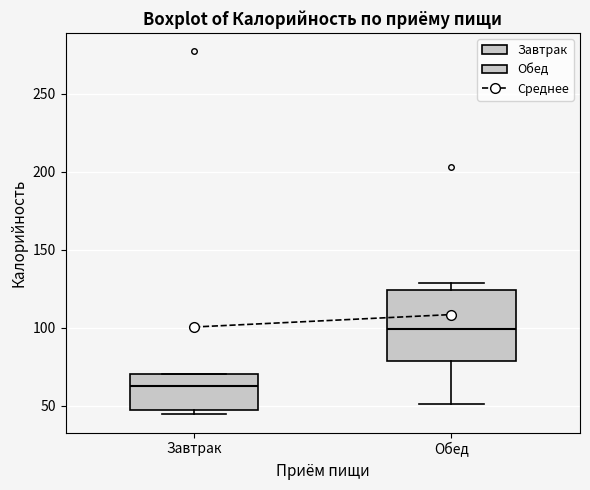

Reading left to right, transcribe this box plot: for each box, give where its median line is, the range the box spans, and where its two whiskers end, as read against the y-axis. The values are not printed on the chart, so give them approximately, as read against the axis.

Завтрак: median 65, box 45 to 70, whiskers 45 (just below the box's lower edge) to 70
Обед: median 100, box 80 to 125, whiskers 50 to 130